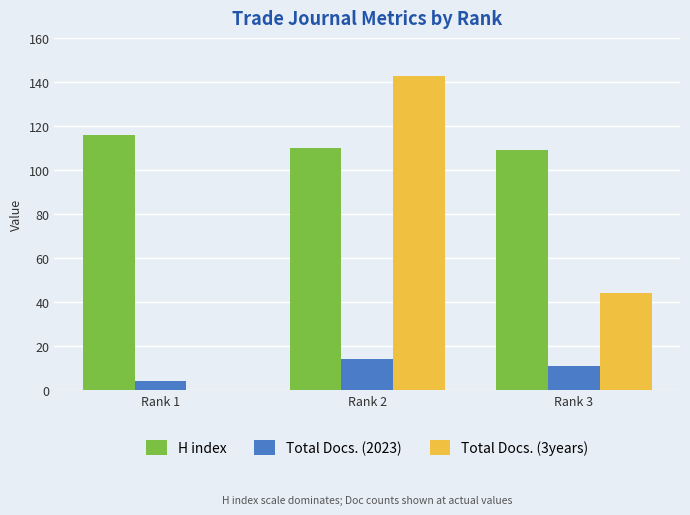

Which series changed the most between Rank 1 and Rank 3?

Total Docs. (3years)